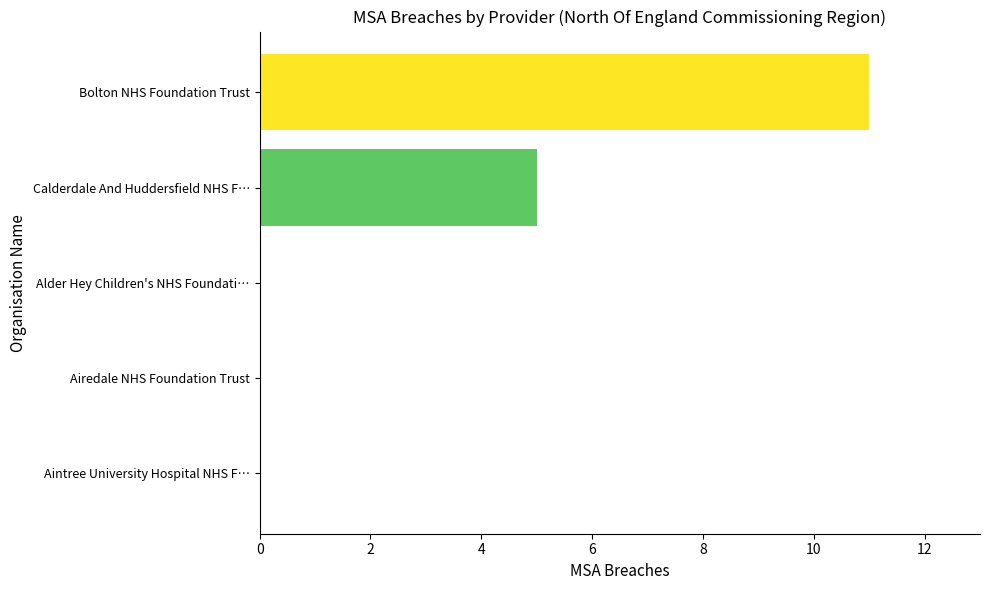

What is the change in value from Airedale NHS Foundation Trust to Bolton NHS Foundation Trust?

+11